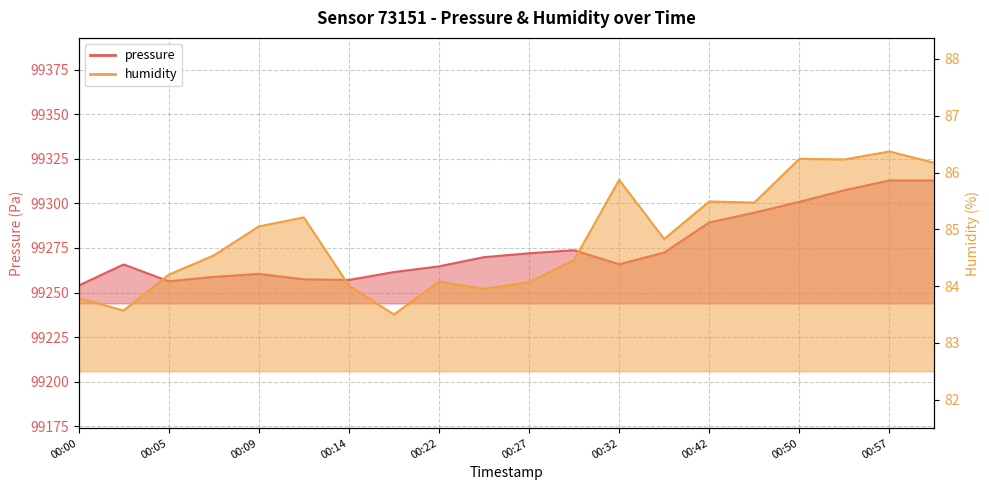

The pressure series shows 99312.9 at 01:00. True or false?

True